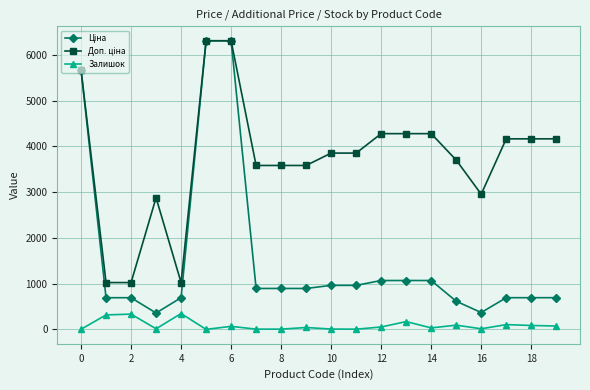

True or false: Залишок has more than 2 interior local peaks.

True